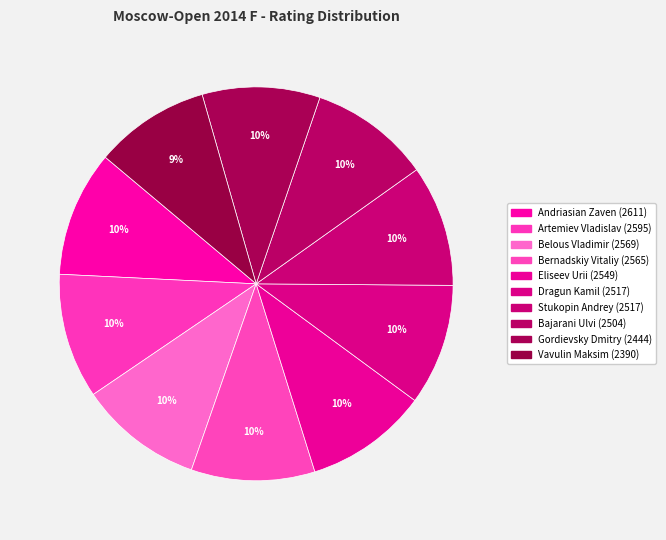

How many slices are in this pie chart?

10